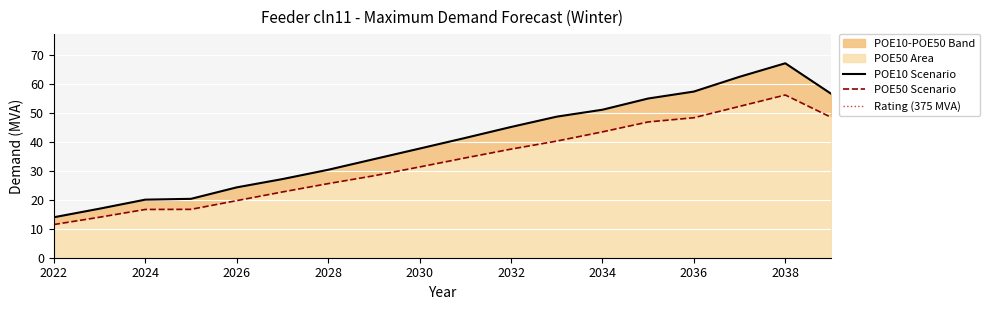

True or false: POE50 (MVA) has a value of 25.6 at 2028.

True